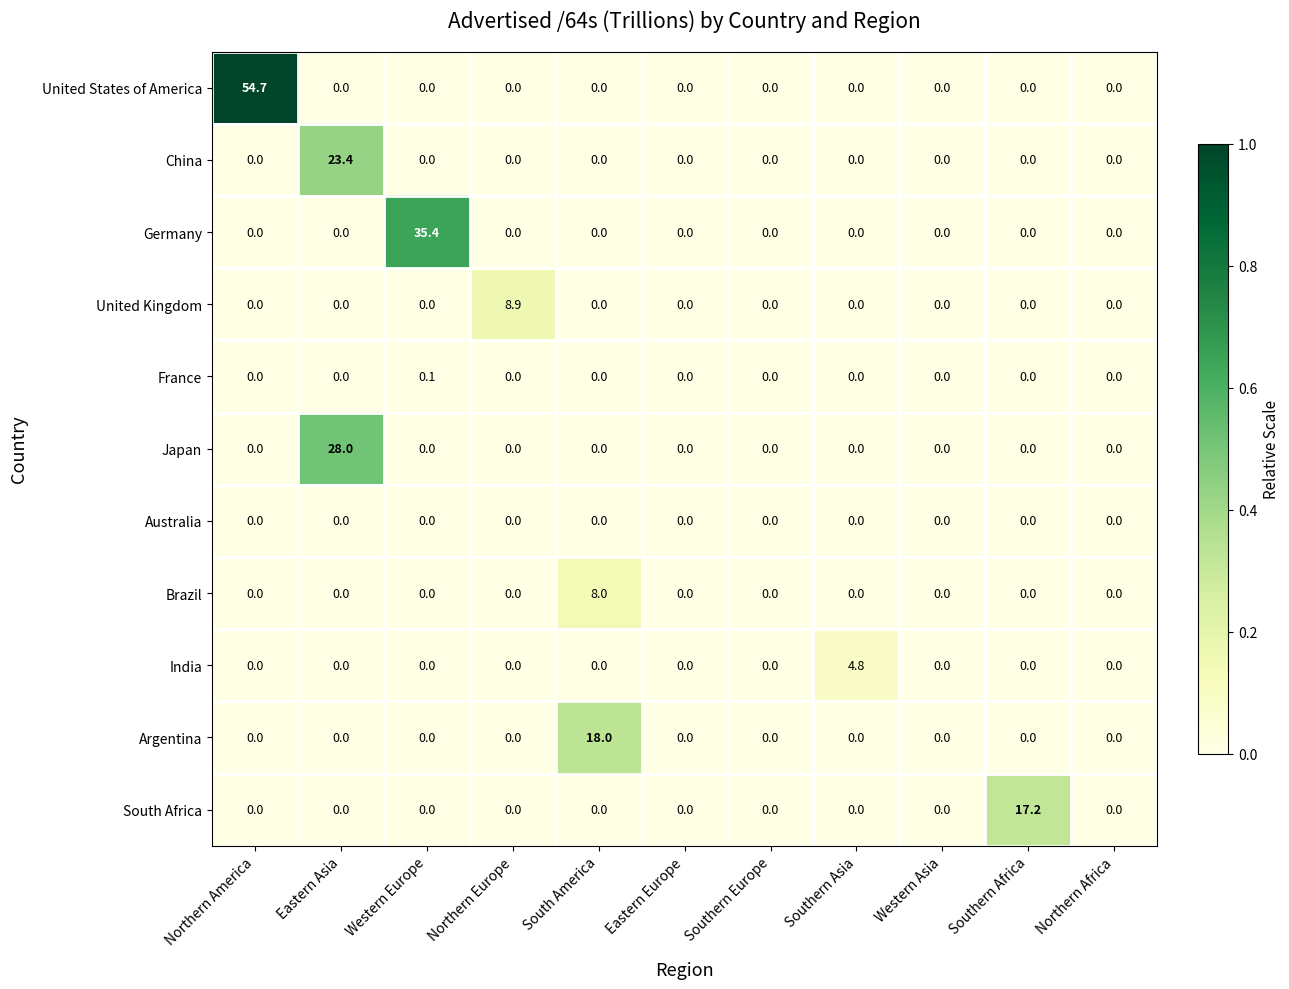

Is it true that Brazil equals 0.0 at Northern America?

True